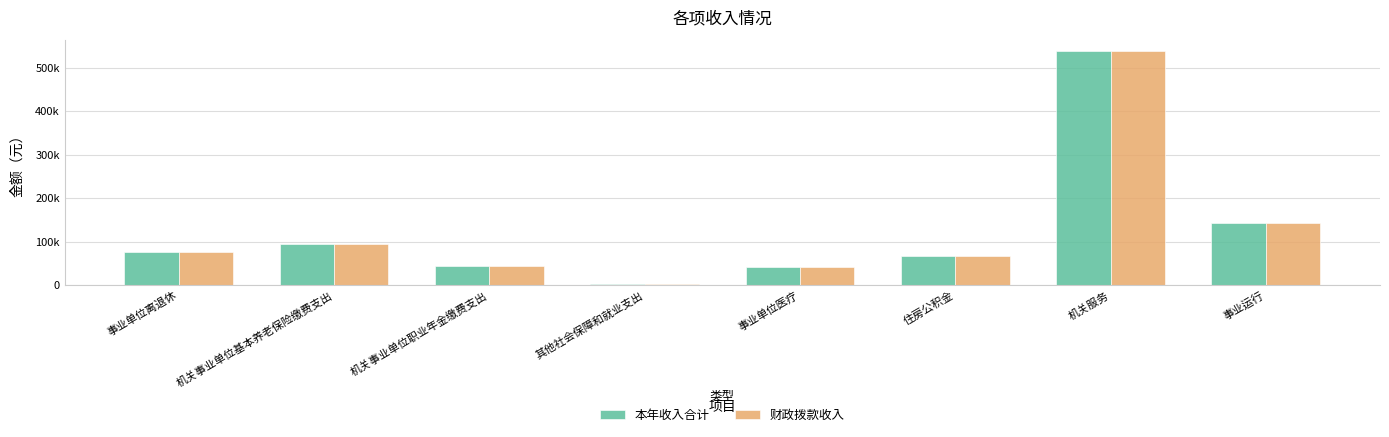

What are all the series names shown in the legend?

本年收入合计, 财政拨款收入